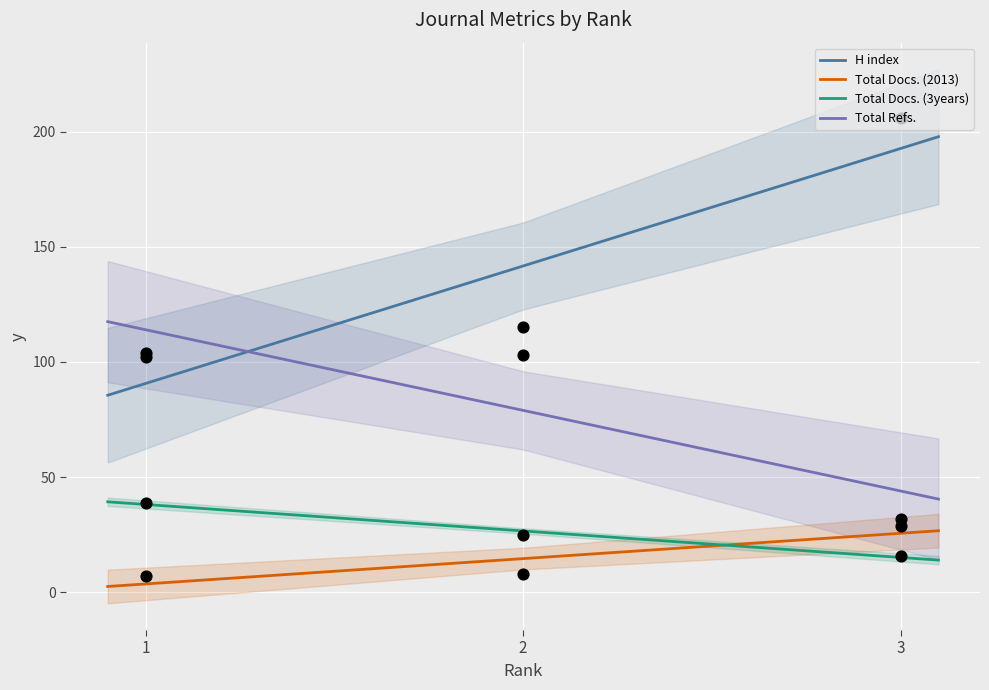

Is the value of Total Refs. at 3 greater than the value of H index at 3?

No